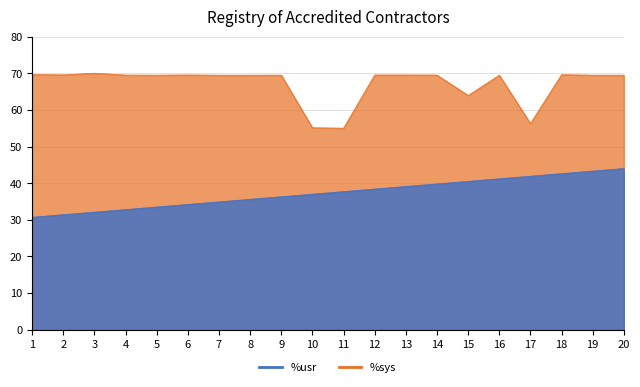

Which label corresponds to the smallest value in the chart?

1